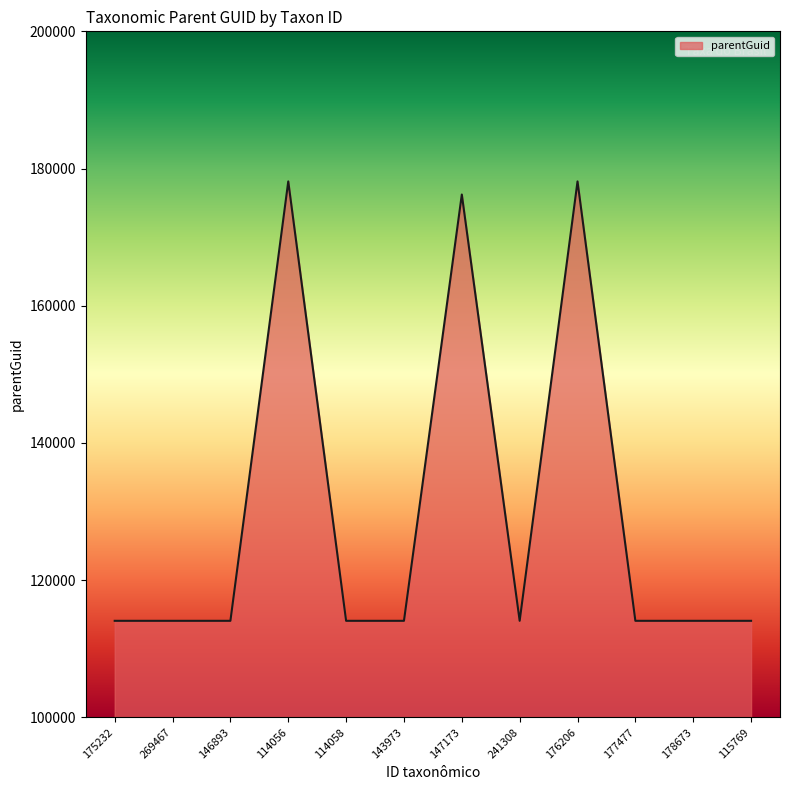

What is the difference between the maximum and minimum values?

64064